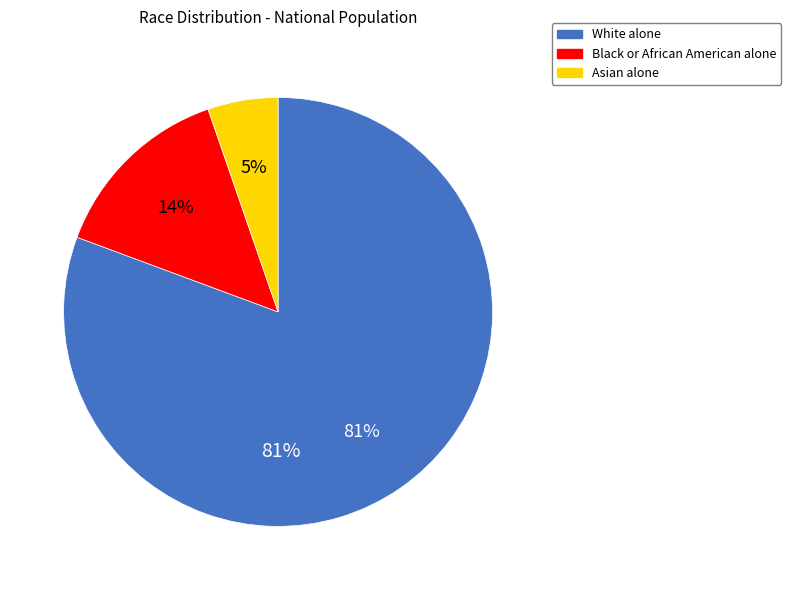

How many segments does this pie chart have?

3